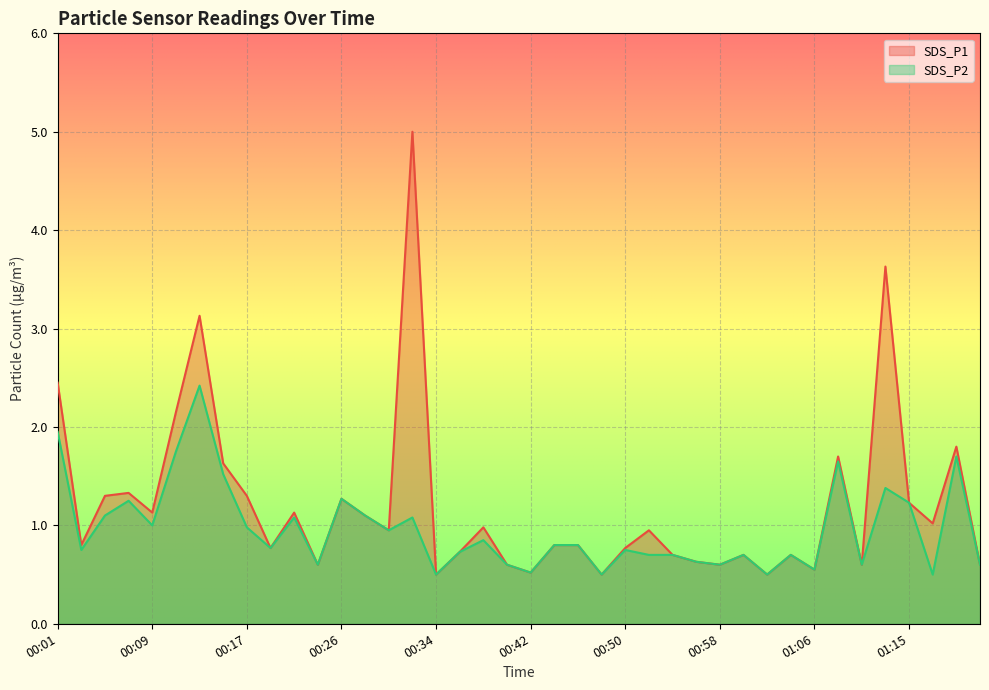

The value of SDS_P2 at 00:44 is 0.4. True or false?

False